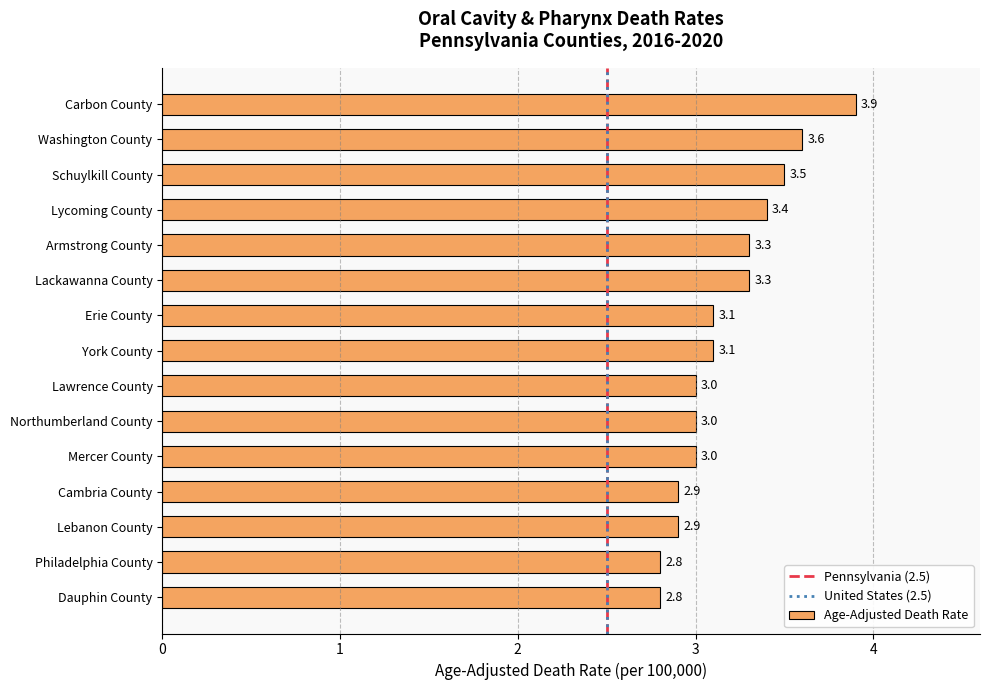

What is the sum of the values at Mercer County and Dauphin County?

5.8